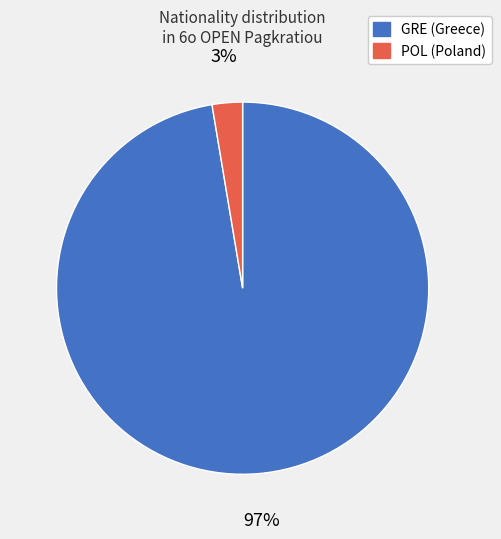

To the nearest percent, what percentage of the pie is GRE?

97%